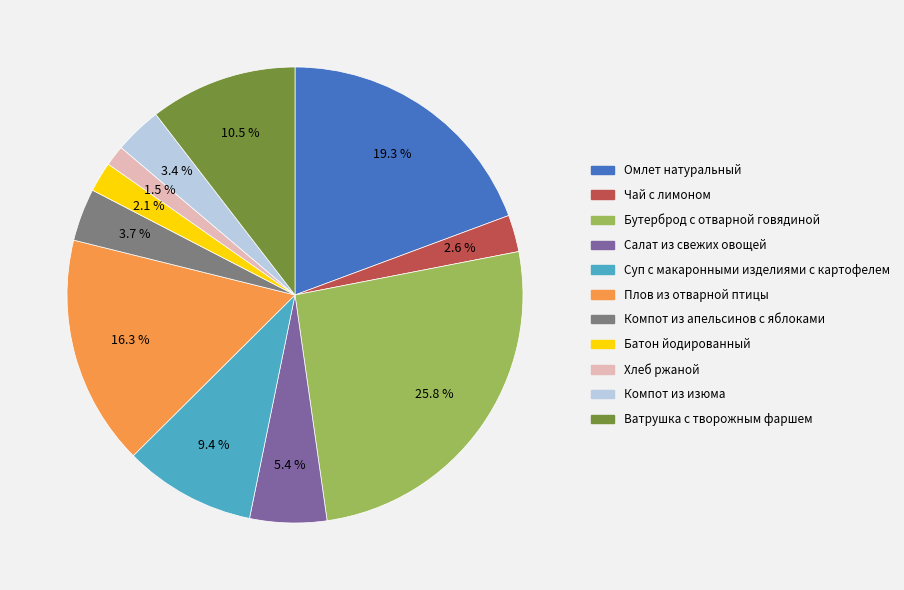

Is there any slice that represents more than half of the pie?

No